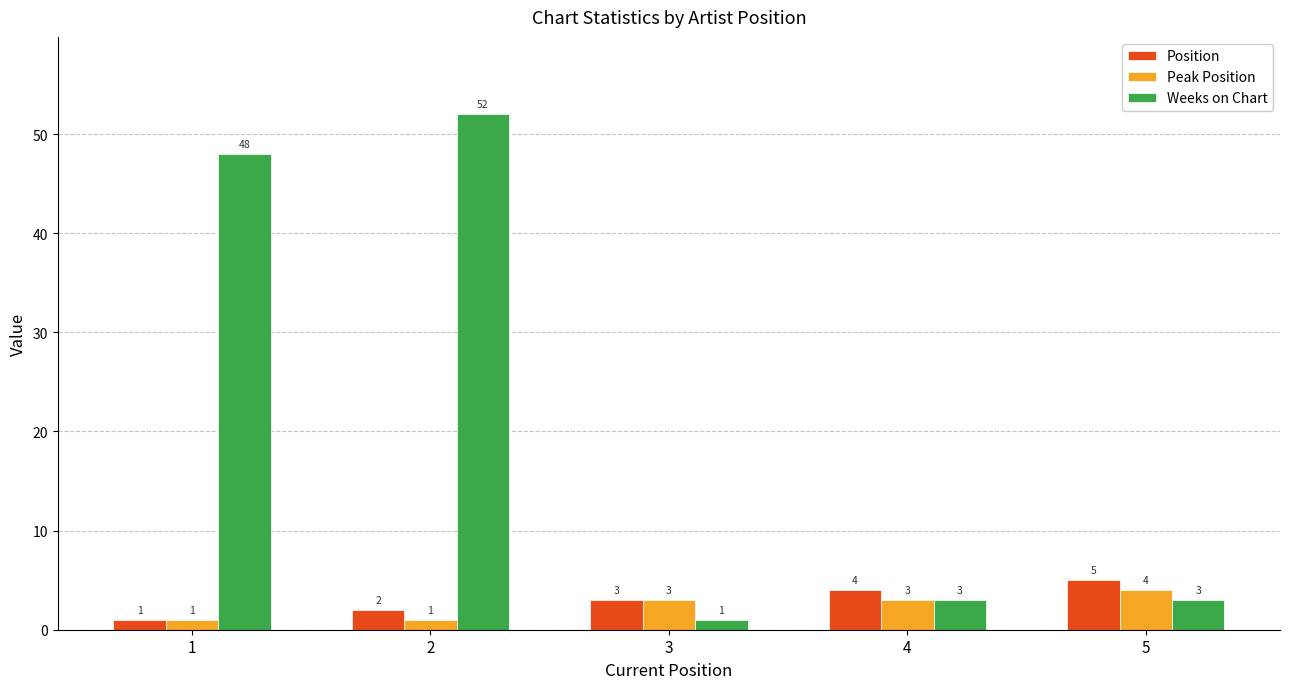

Rank the series by their maximum value, from lowest to highest.

Peak Position, Position, Weeks on Chart